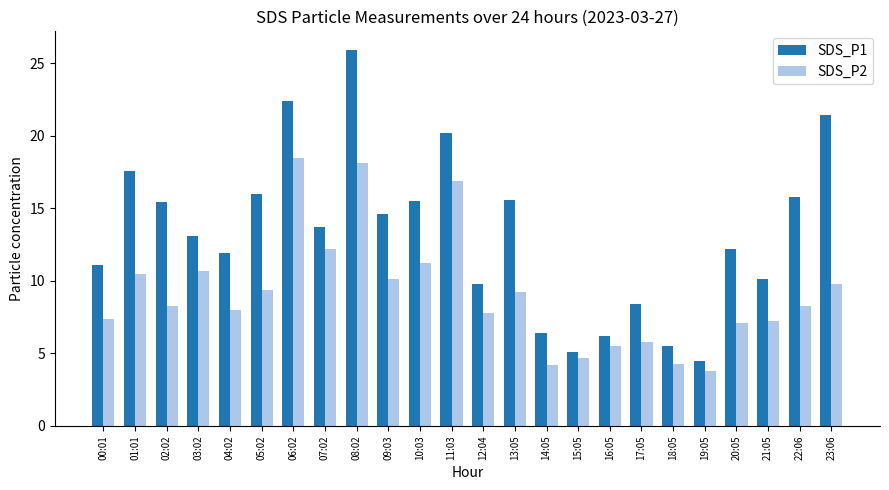

Which series has the largest total across all categories?

SDS_P1